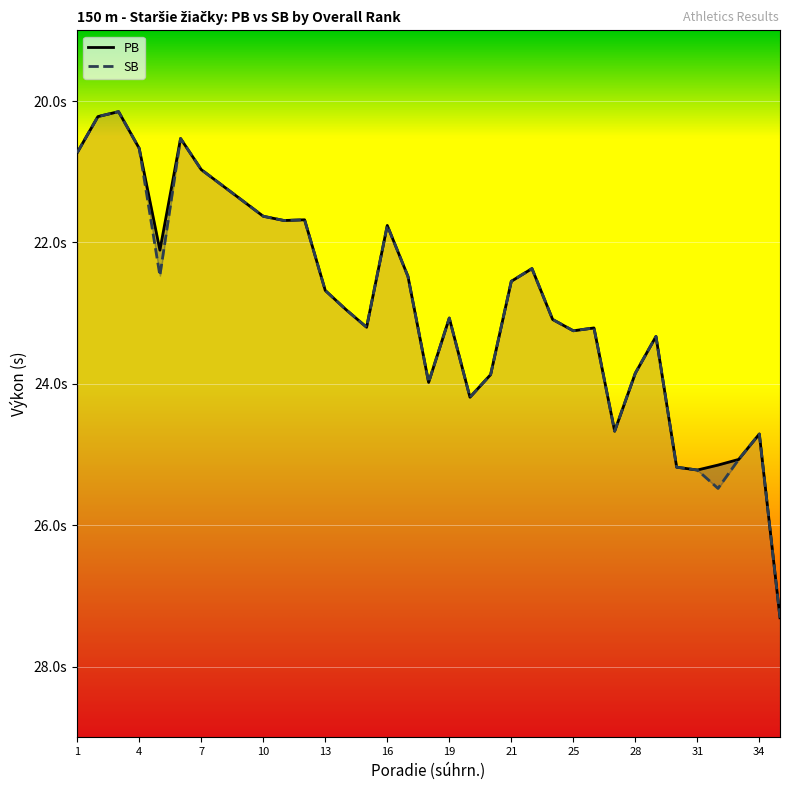

Rank the series by their average value, from highest to lowest.

SB, PB